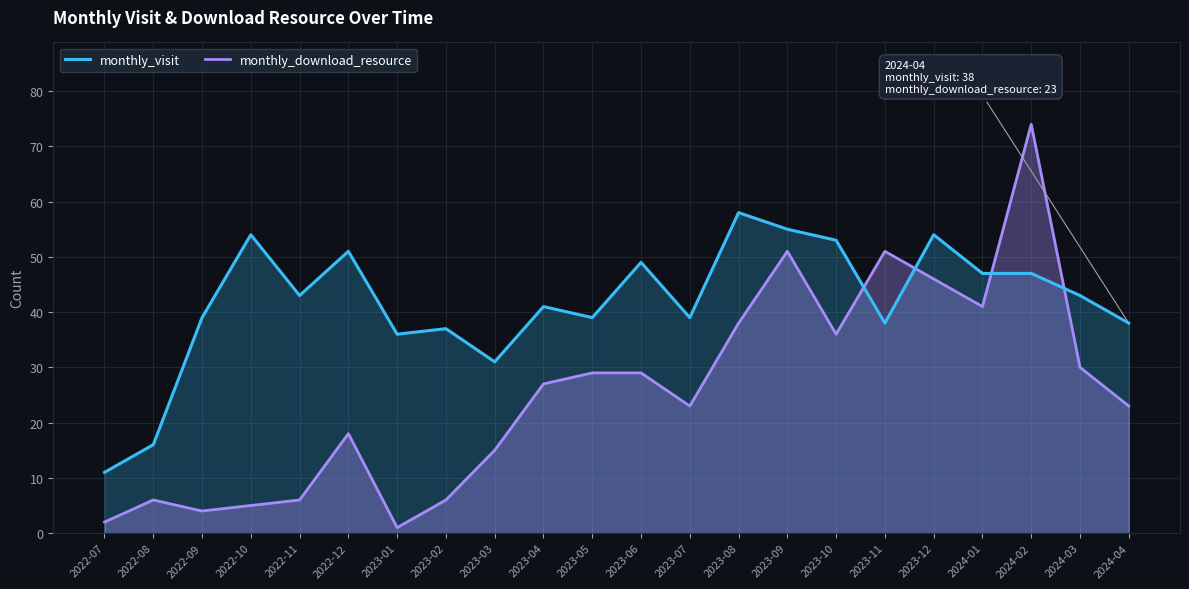

The value of monthly_visit at 2022-11 is 43. True or false?

True